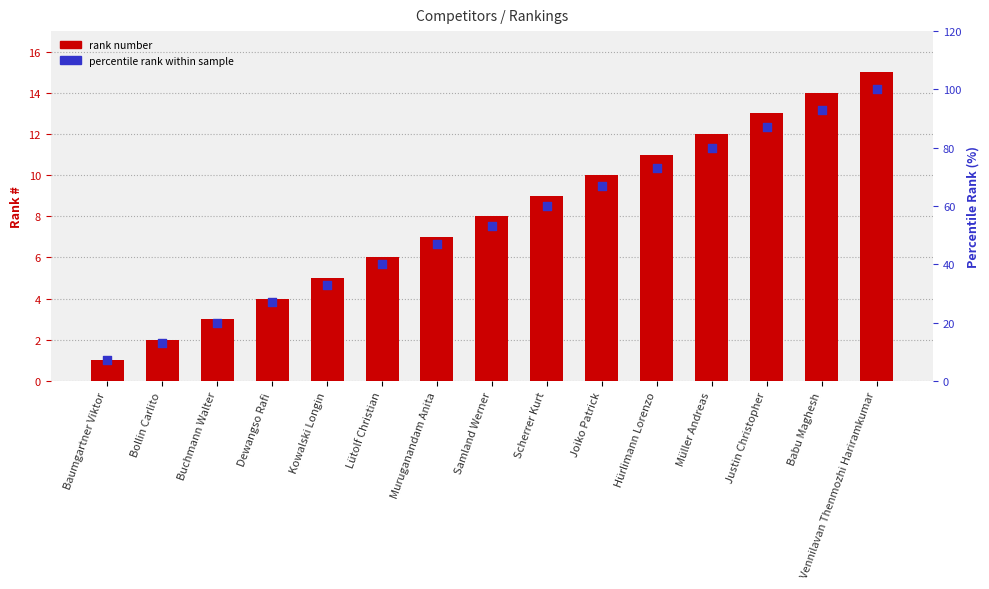

Is the value of percentile rank at Samland Werner greater than the value of # at Babu Maghesh?

Yes